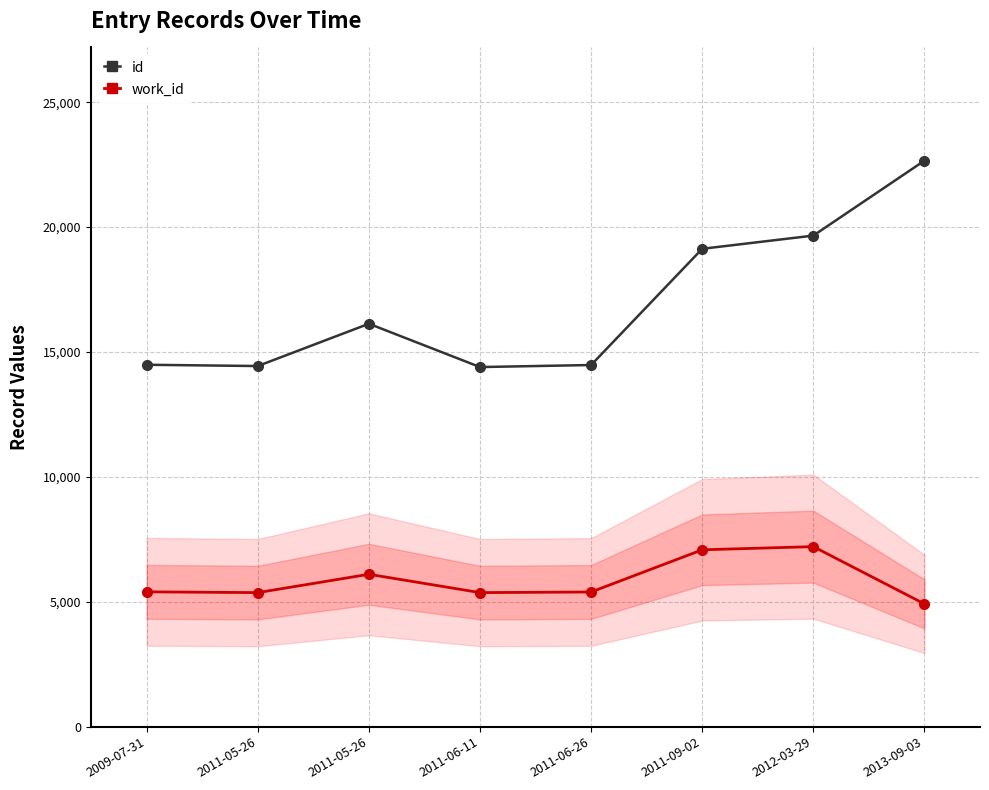

Reading left to right, transcribe all the data shown in this chart.

id: 14488	14437	16130	14396	14478	19131	19659	22660
work_id: 5397	5366	6100	5366	5391	7080	7207	4914